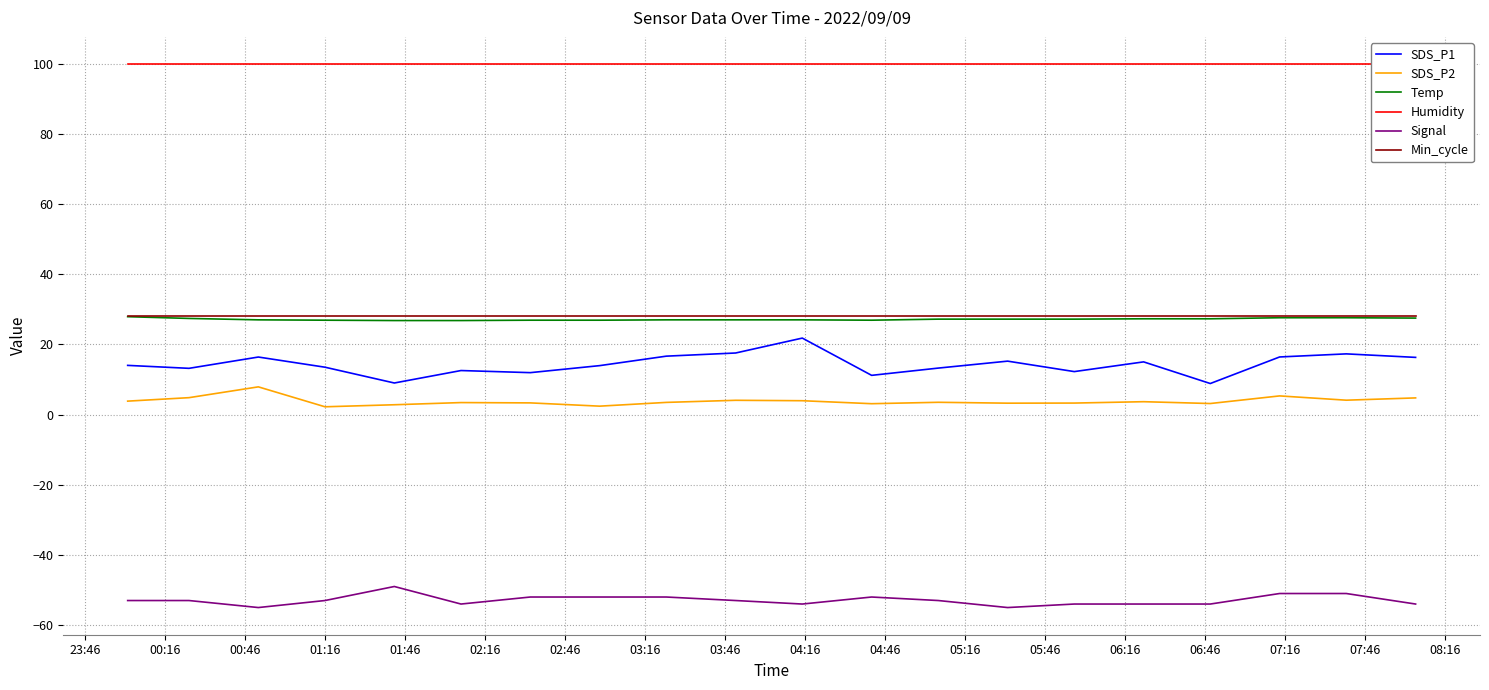

What is the lowest value of the Min_cycle series?

28.0